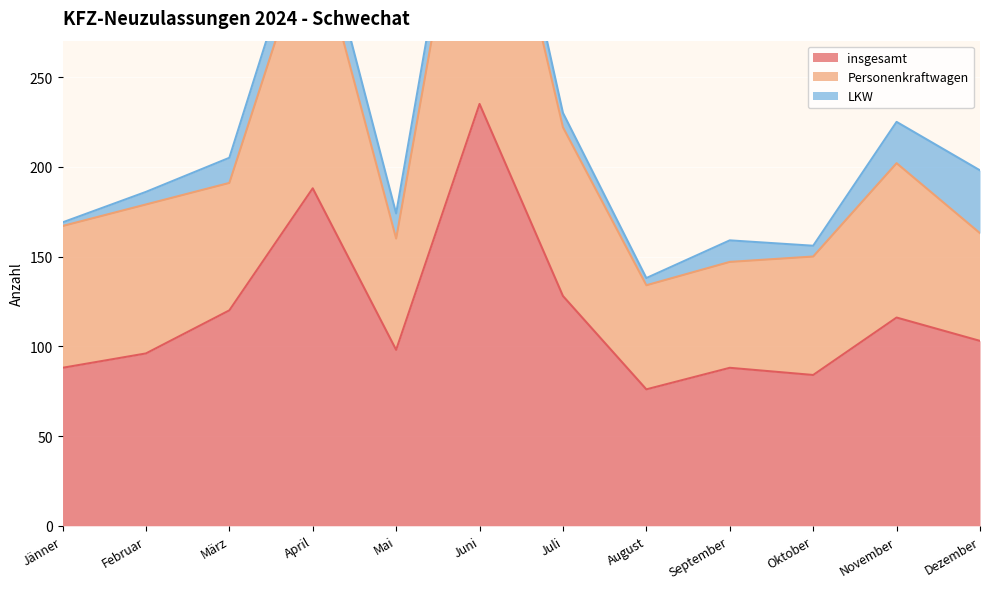

The value of insgesamt at Juli is 128. True or false?

True